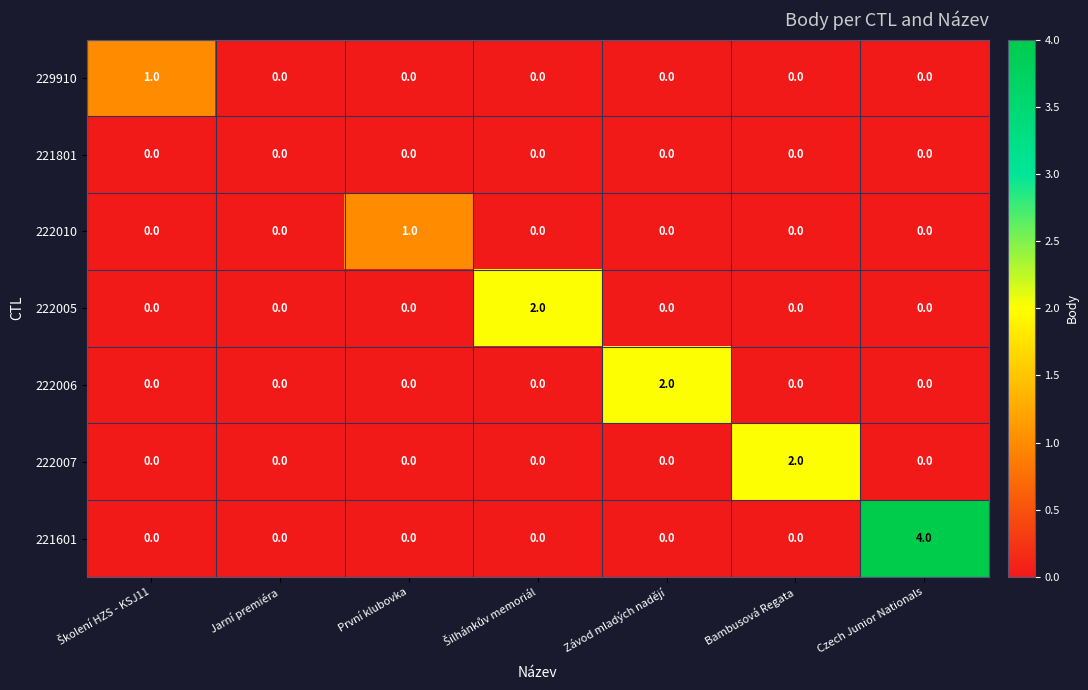

Which series has the largest total across all categories?

221601